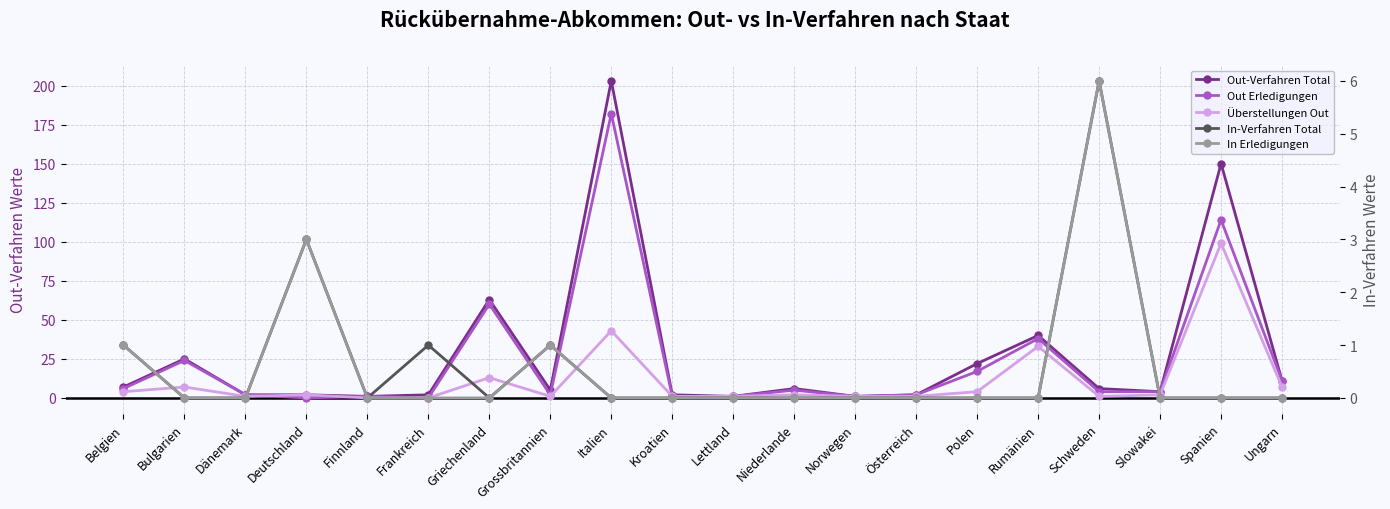

What is the average value of the Out Erledigungen series?

24